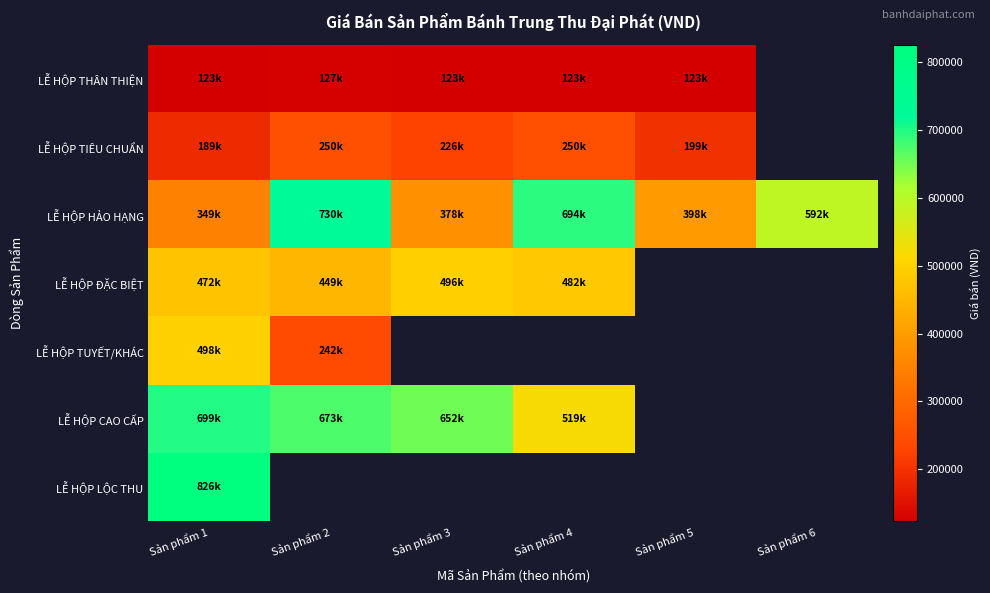

Between Sản phẩm 4 and Sản phẩm 3, which is larger?

Sản phẩm 4